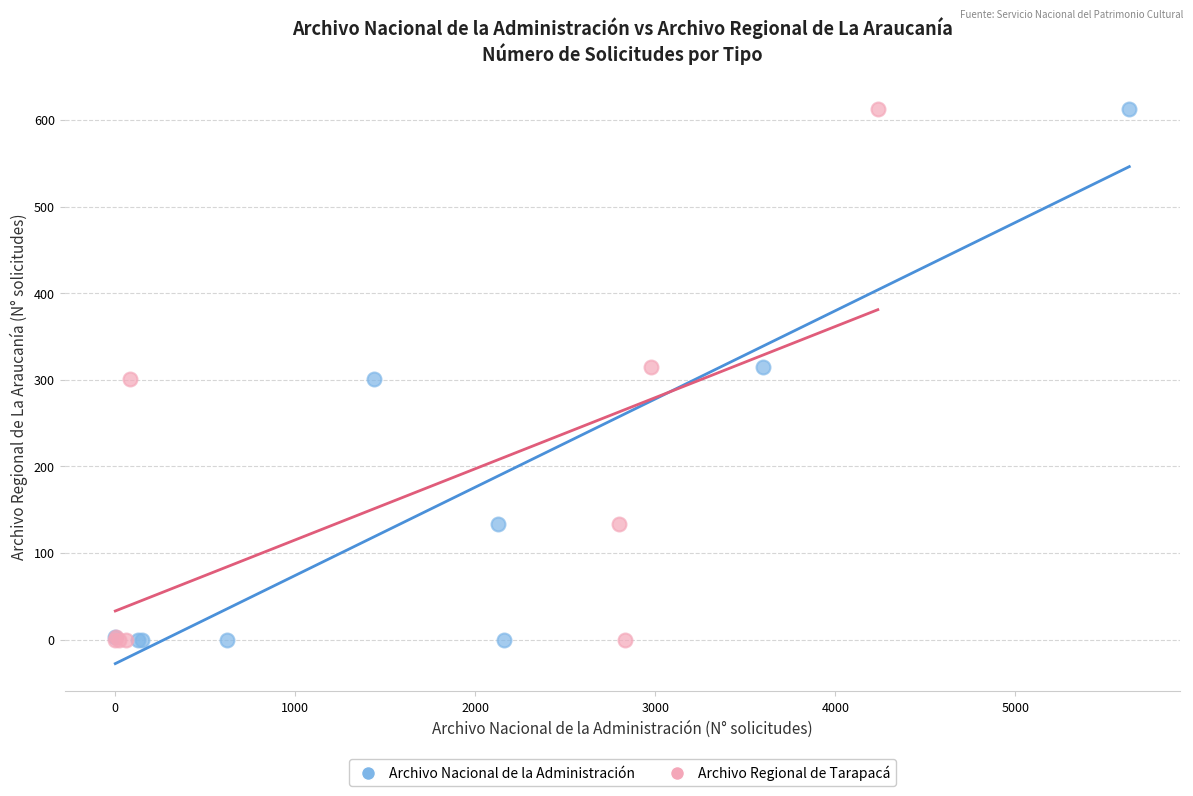

What are all the series names shown in the legend?

Archivo Nacional de la Administración, Archivo Regional de Tarapacá